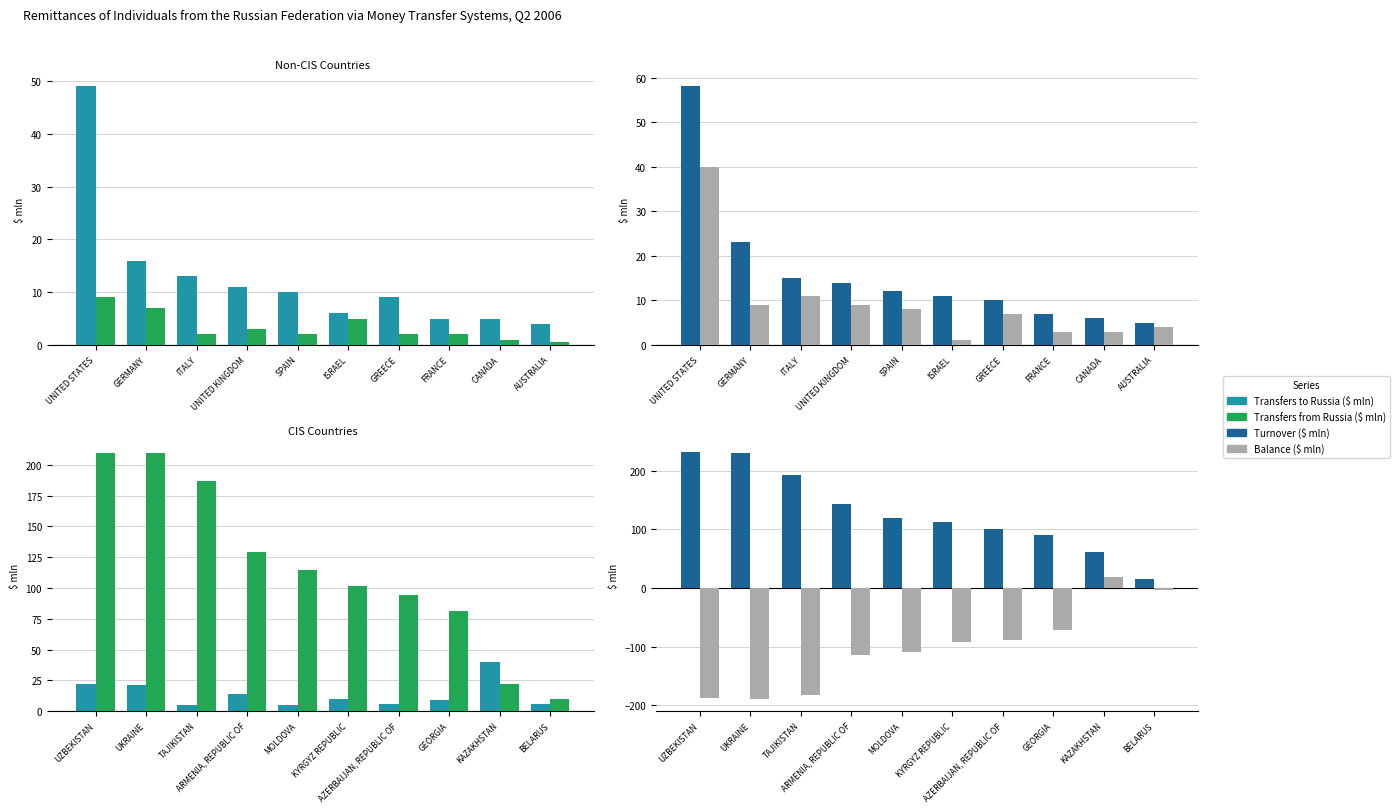

Which series changed the most between MOLDOVA and GEORGIA?

Balance ($ mln)